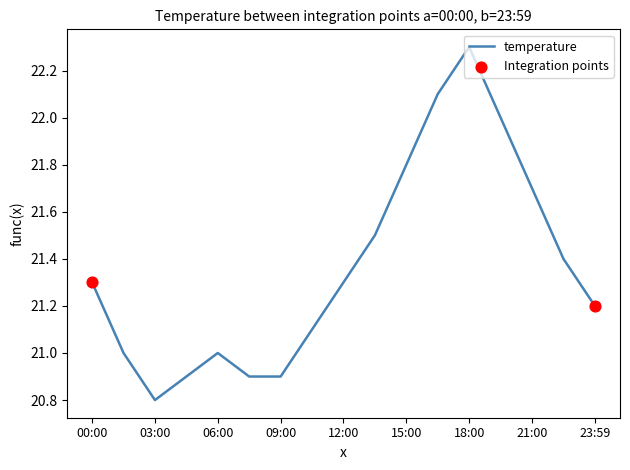

What is the greatest value displayed?

22.3